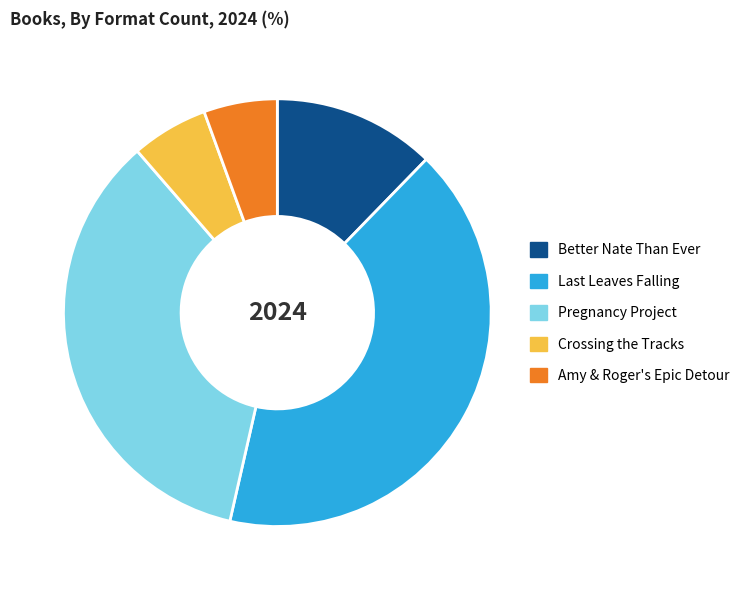

Between Better Nate Than Ever and Amy & Roger's Epic Detour, which is larger?

Better Nate Than Ever